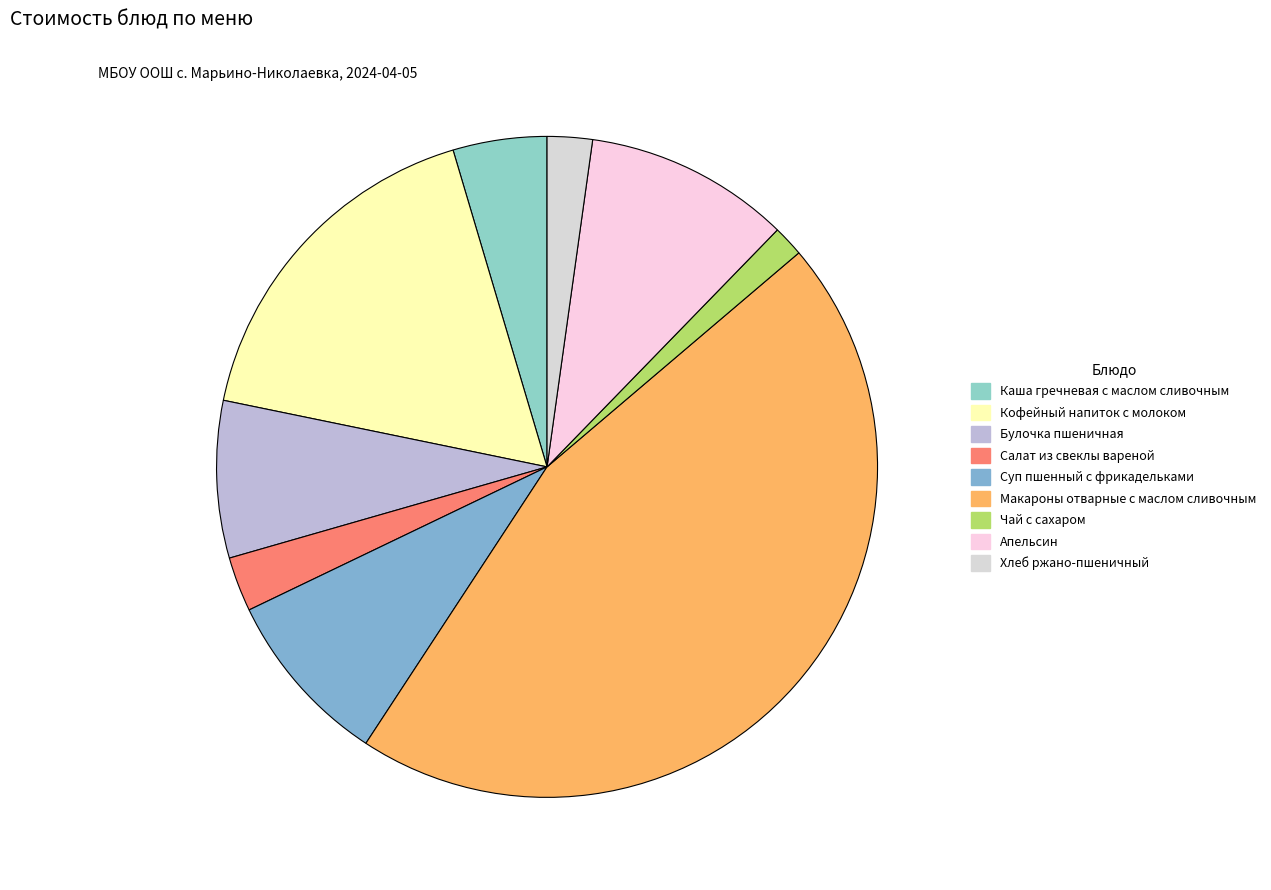

How many segments does this pie chart have?

9